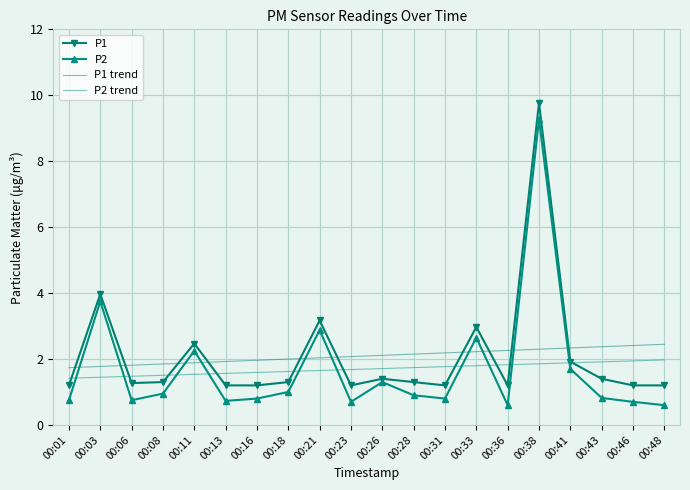

True or false: P2 trend and P1 intersect in this chart.

True